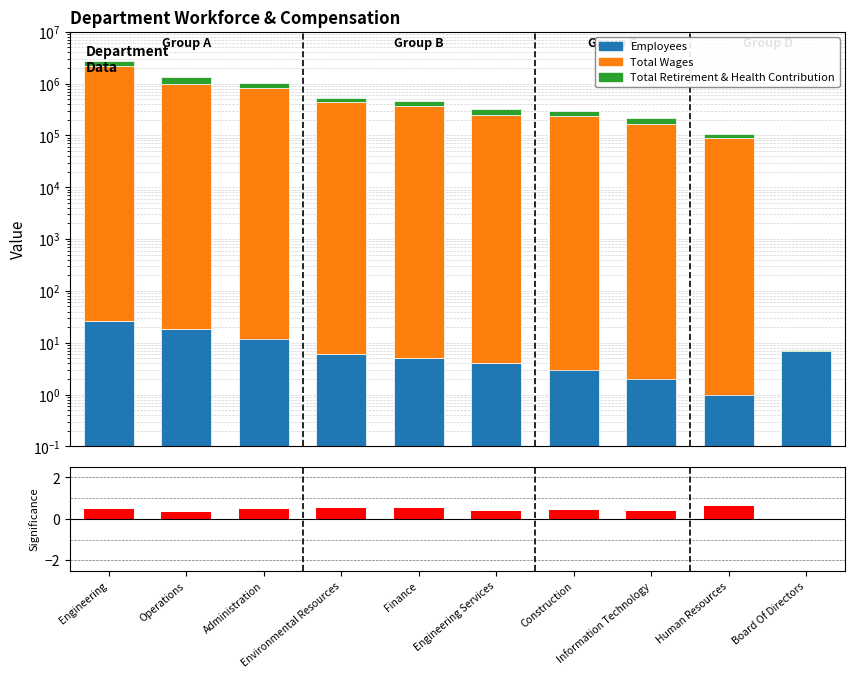

What is the label of the 2nd bar from the left?

Operations